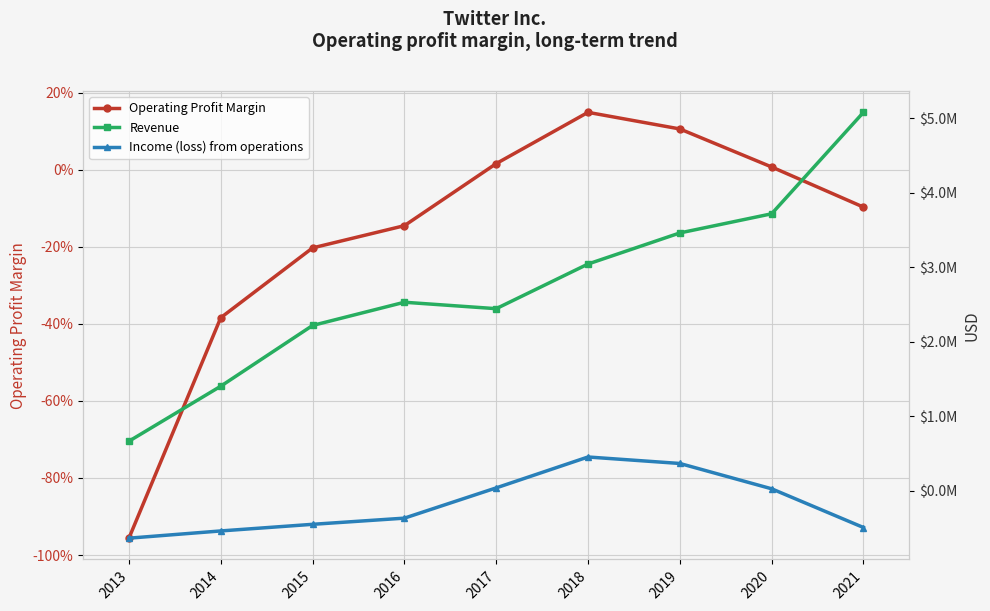

What value does the Operating Profit Margin series have at 2021?

-0.1